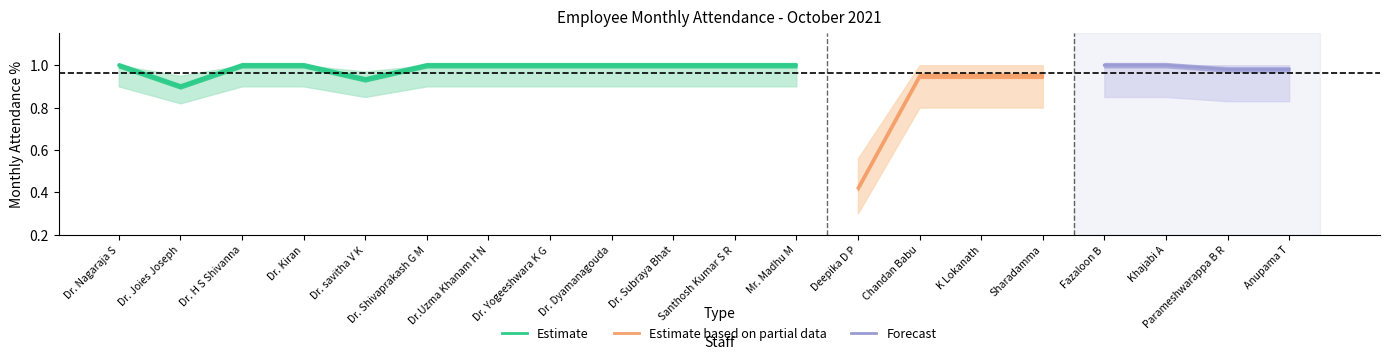

Is it true that Estimate equals 1.7 at Dr. Shivaprakash G M?

False